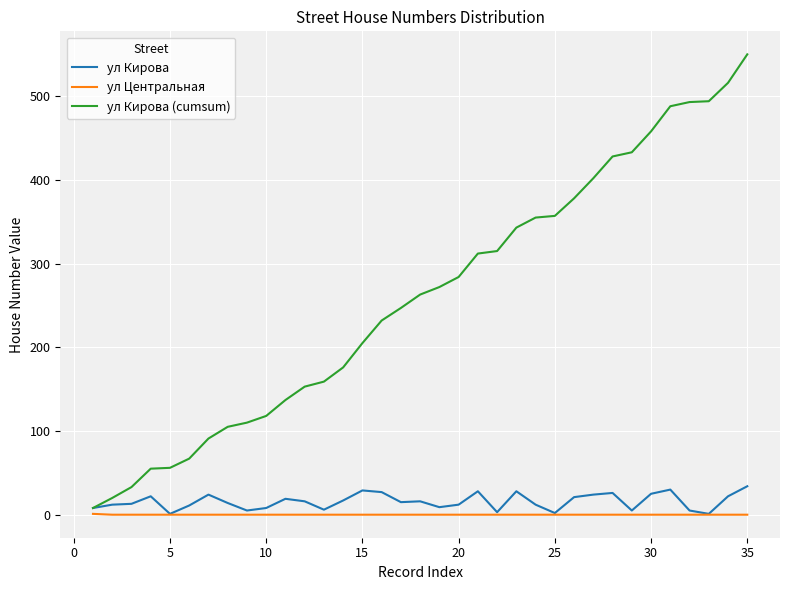

Which series has the widest spread of values?

ул Кирова (cumsum)